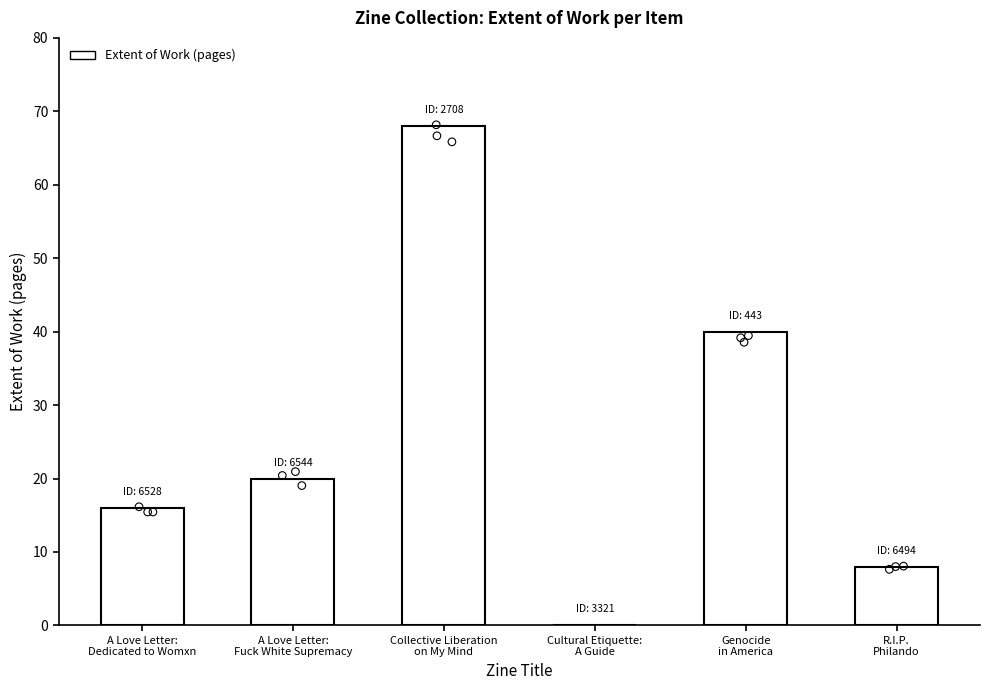

Which has a higher value, R.I.P.
Philando or Genocide
in America?

Genocide
in America